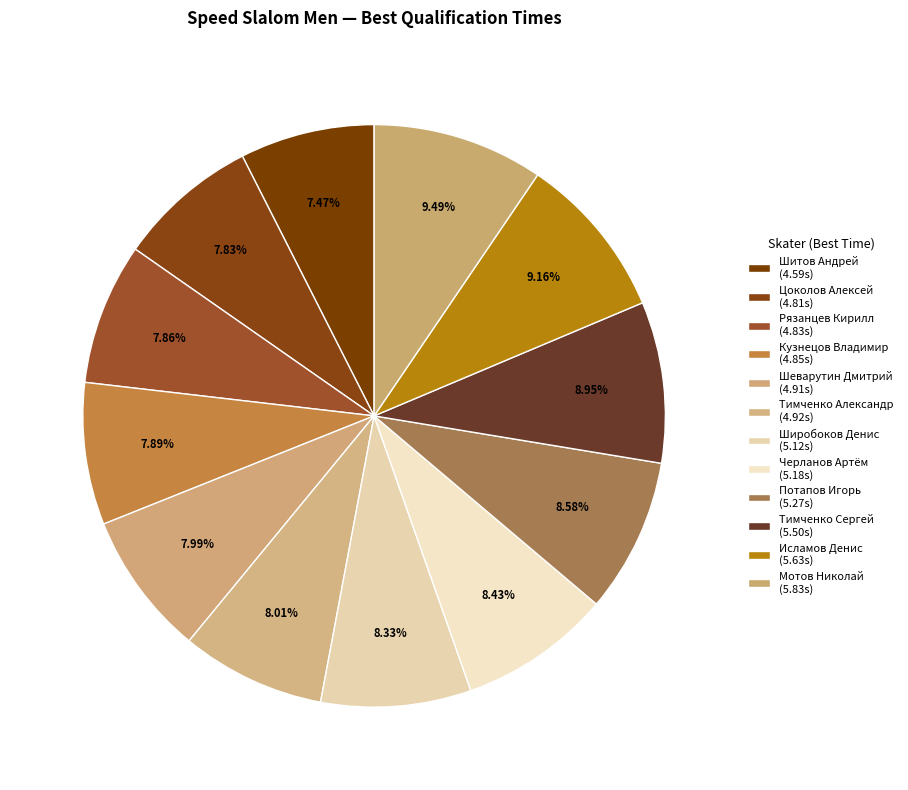

Count the number of slices in the pie.

12